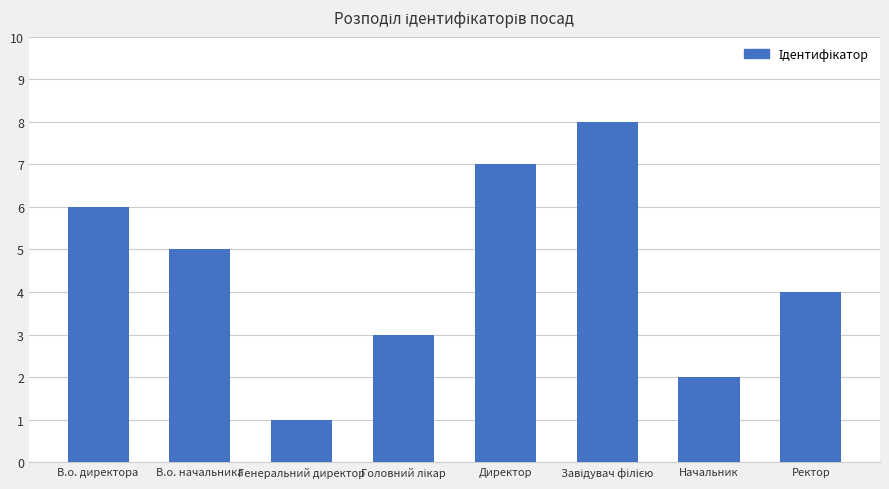

What value does the data have at Ректор?

4